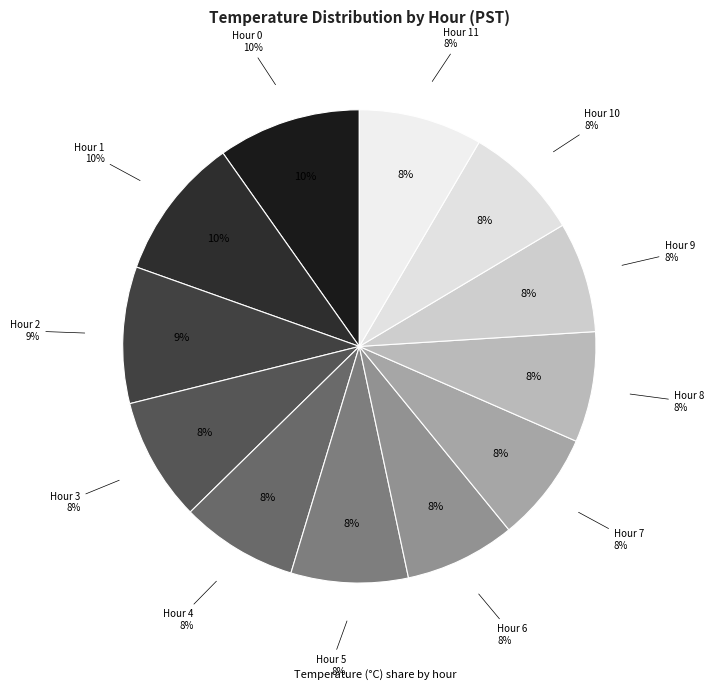

Is it true that Hour 11 is 8% of the pie?

True